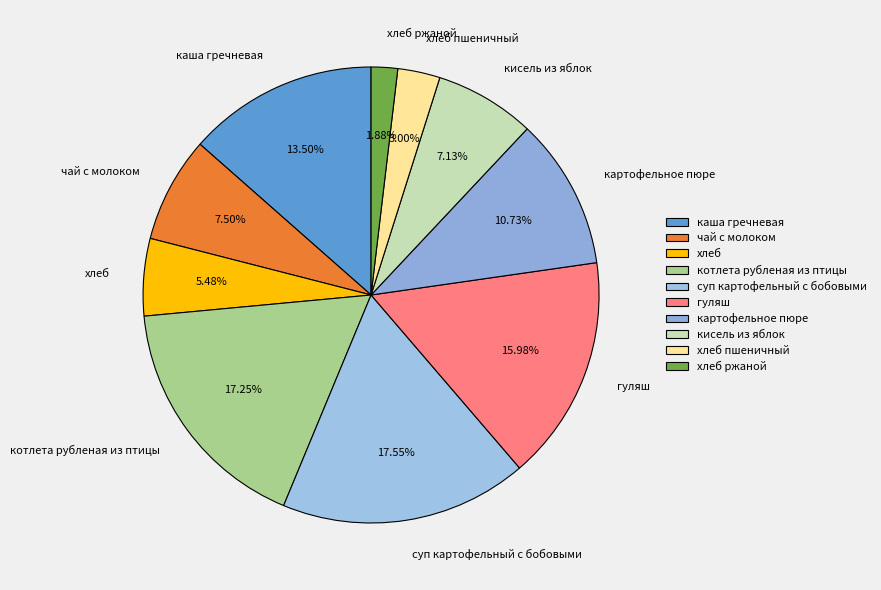

How many segments does this pie chart have?

10